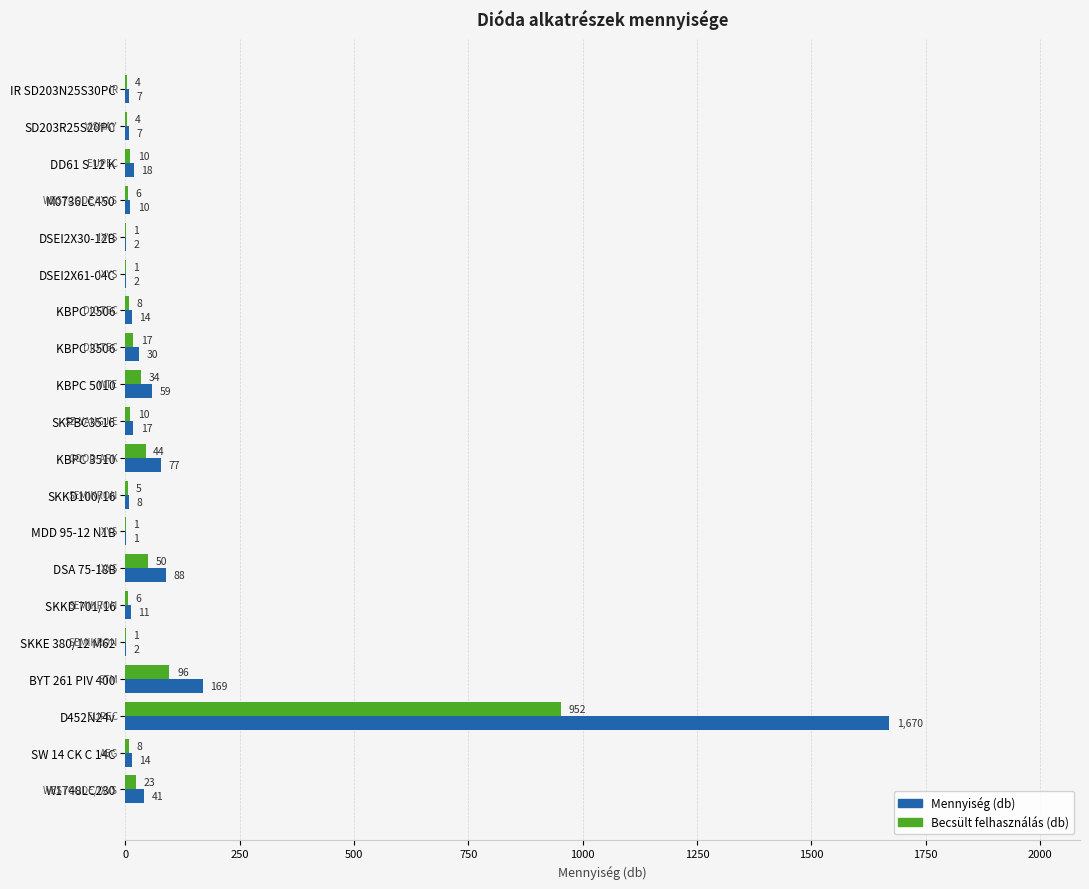

Which series changed the most between IR SD203N25S30PC and KBPC 5010?

Mennyiség (db)